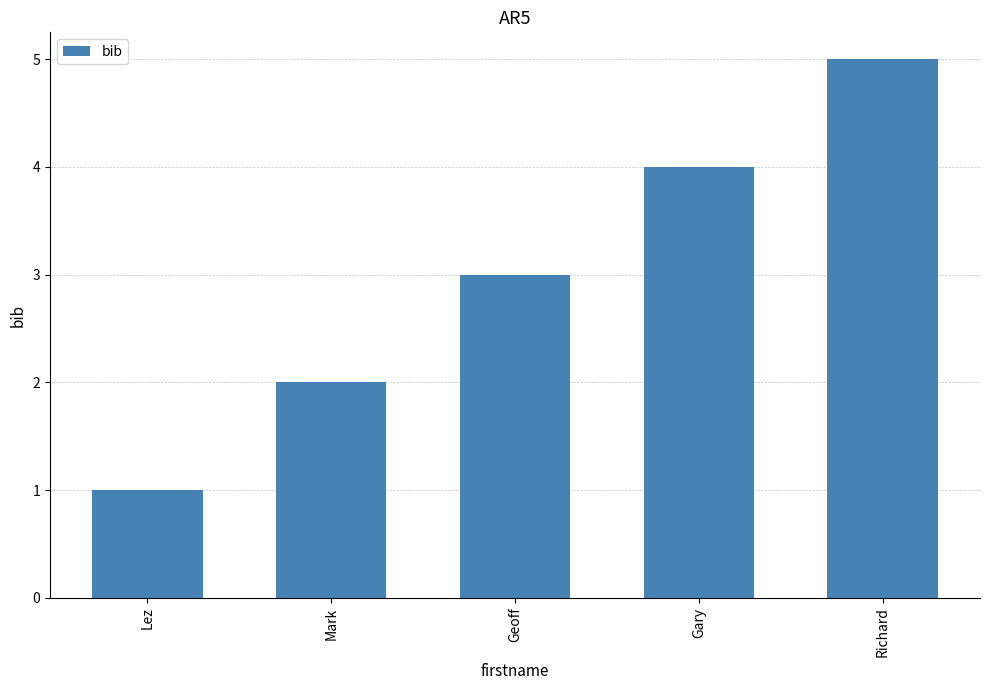

What value does the data have at Mark?

2